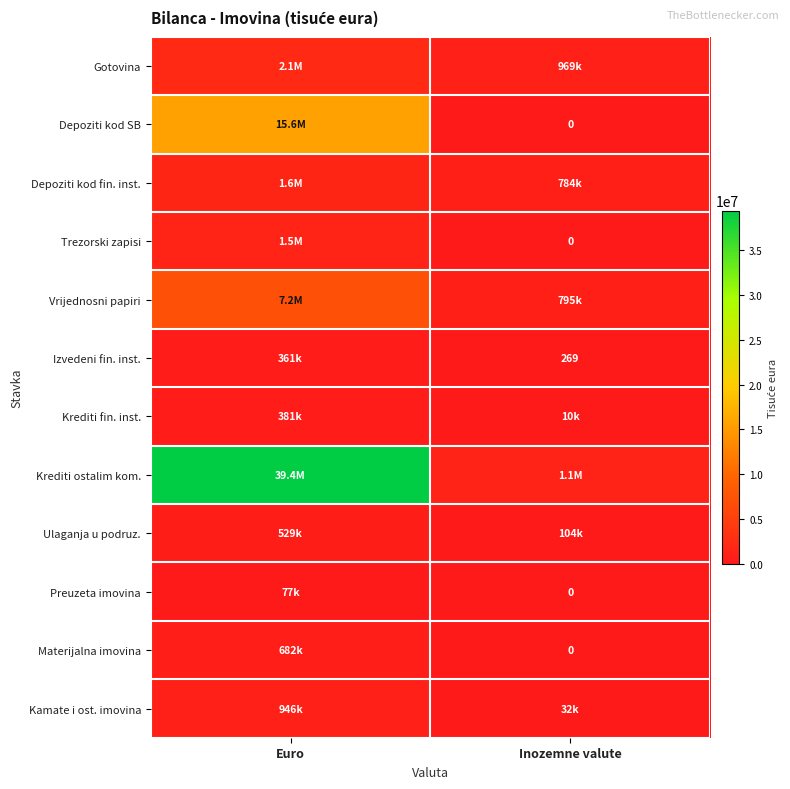

What is the average value of the Krediti ostalim kom. series?

20287616